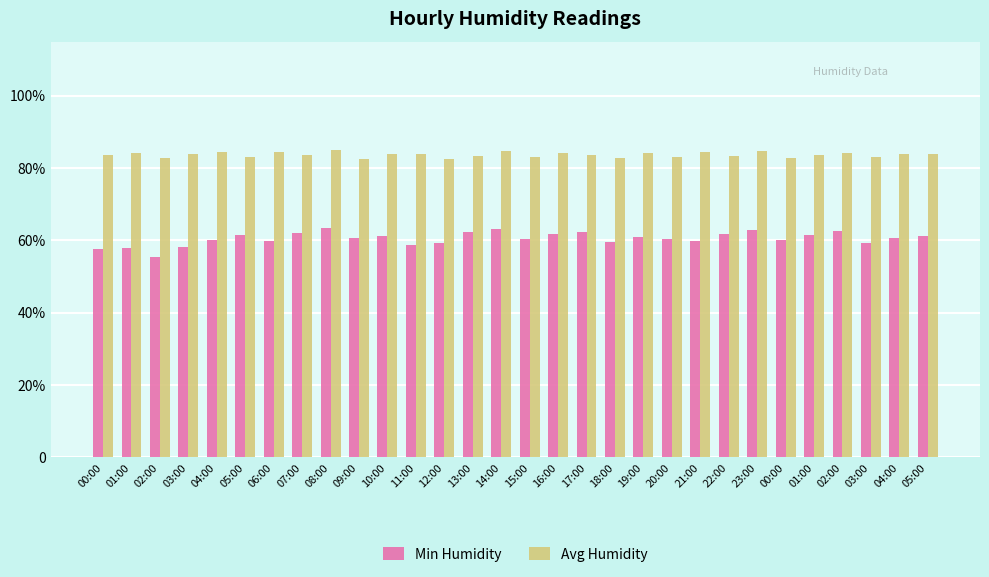

Is it true that Avg Humidity equals 49.4 at 22:00?

False